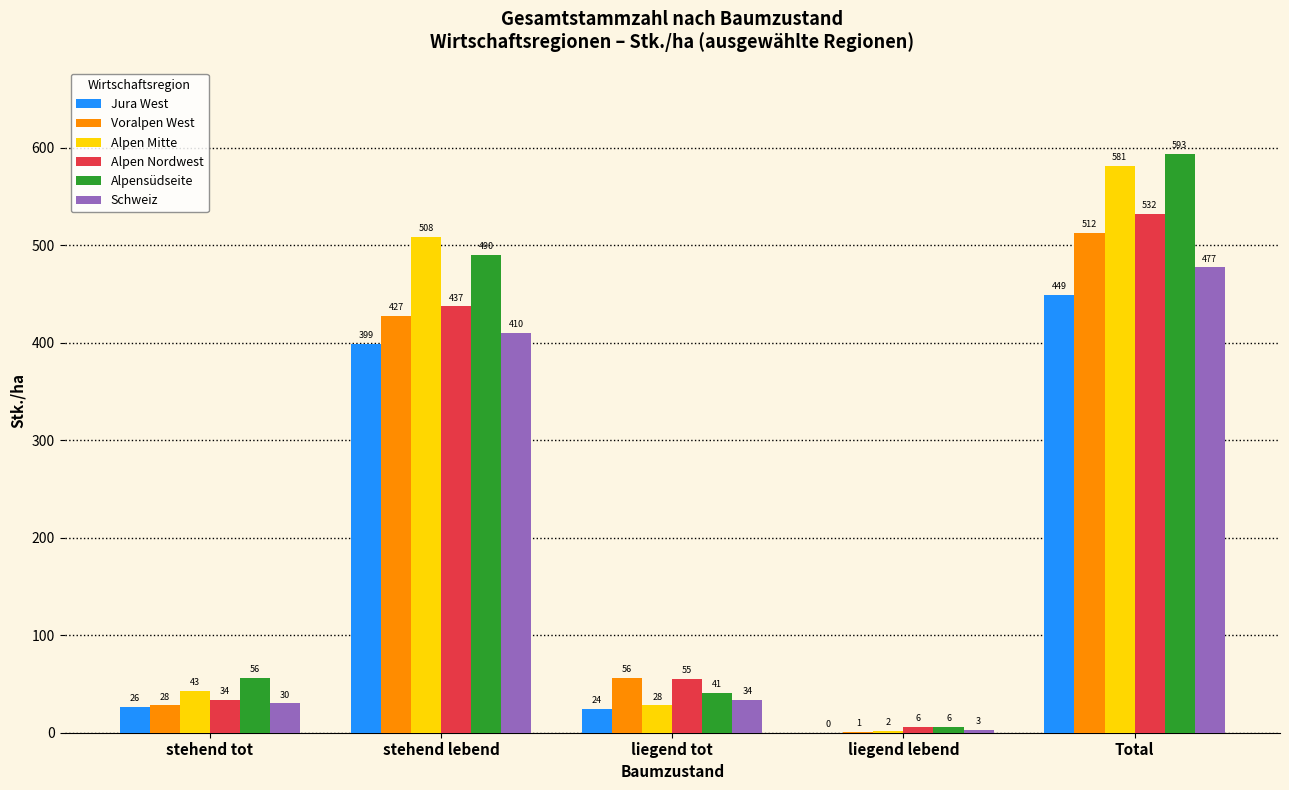

How many positive values does the Jura West series have?

4